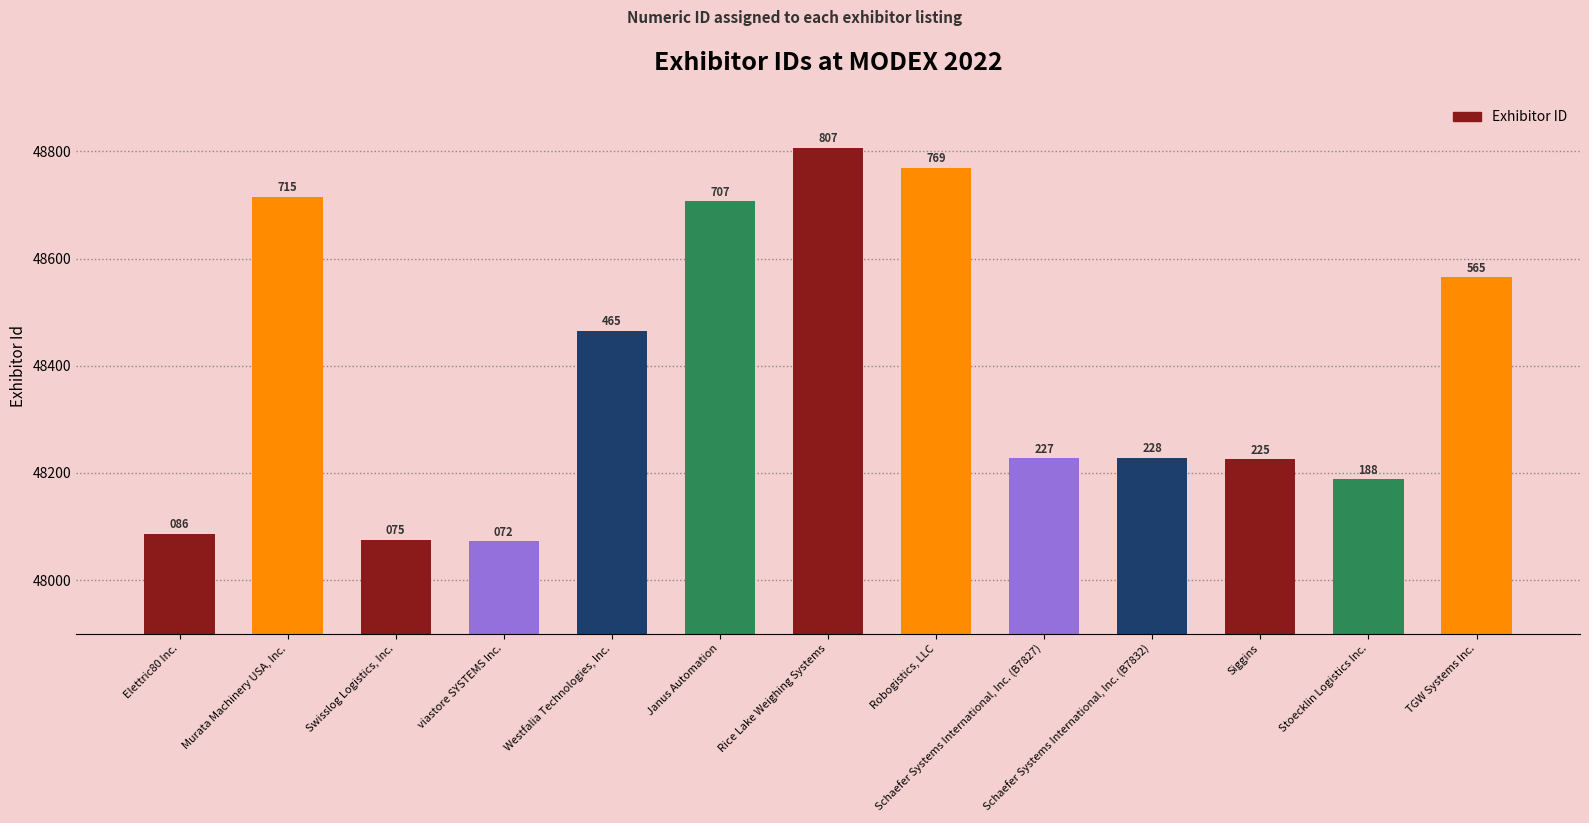

What position from the right is Robogistics, LLC?

6